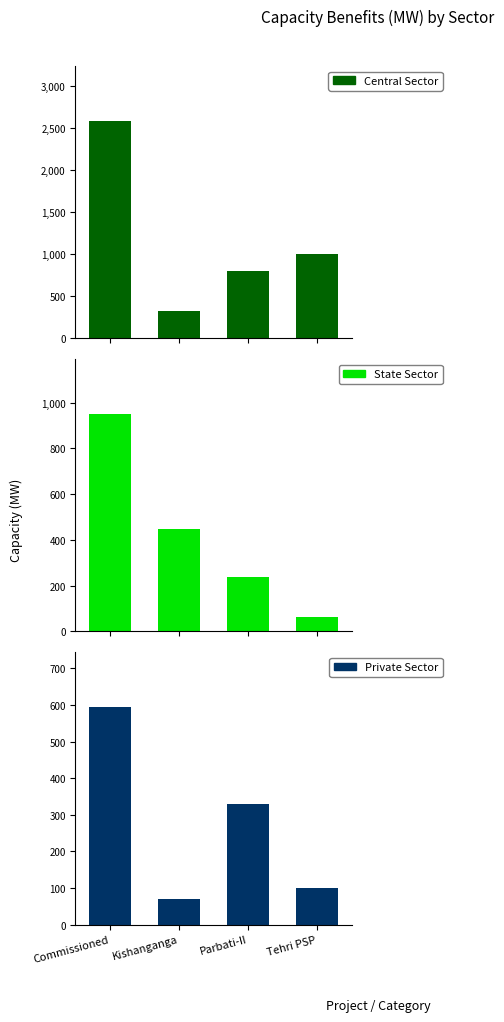

At Kishanganga, list the series in order from largest to smallest.

State Sector, Central Sector, Private Sector